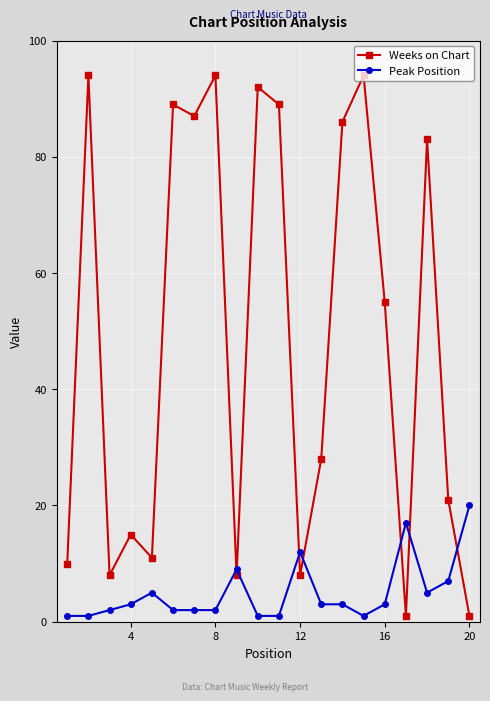

Reading left to right, transcribe all the data shown in this chart.

Weeks on Chart: 10	94	8	15	11	89	87	94	8	92	89	8	28	86	94	55	1	83	21	1
Peak Position: 1	1	2	3	5	2	2	2	9	1	1	12	3	3	1	3	17	5	7	20